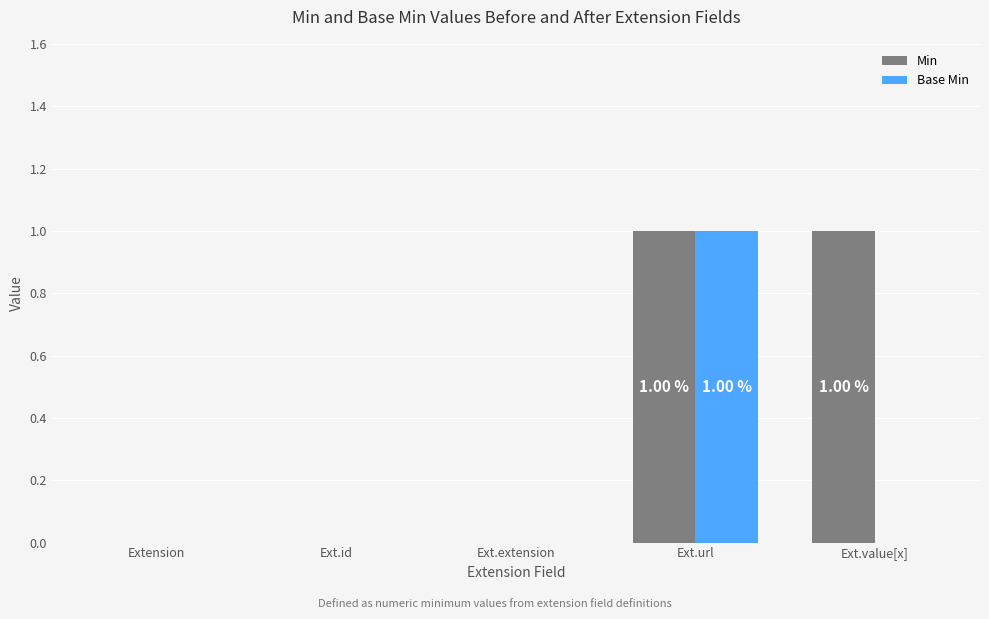

Which series has the largest total across all categories?

Min